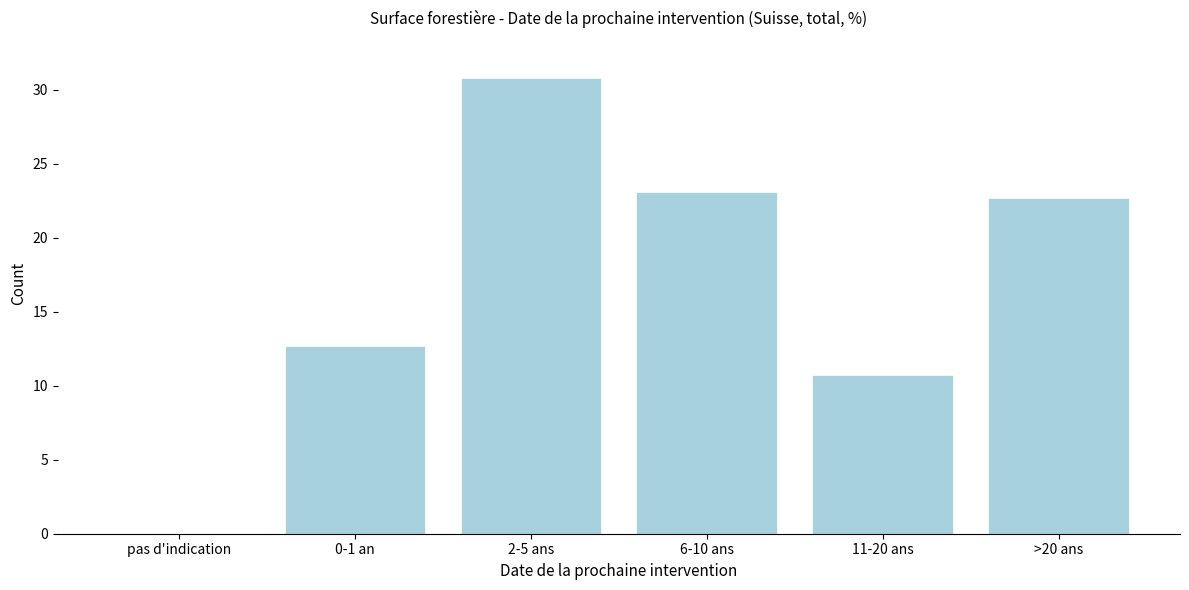

Reading left to right, list all the values displayed in this chart.

pas d'indication=0.0	0-1 an=12.7	2-5 ans=30.8	6-10 ans=23.1	11-20 ans=10.7	>20 ans=22.7